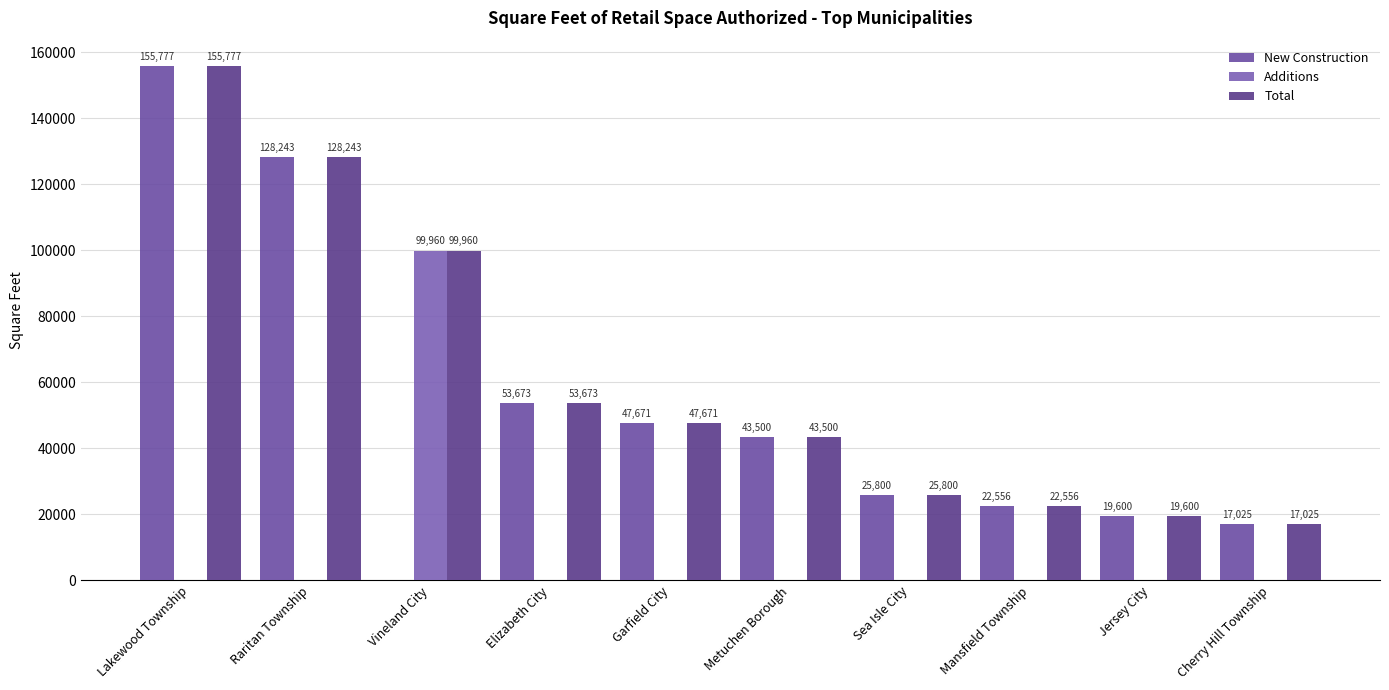

Is it true that New Construction equals 38741 at Sea Isle City?

False